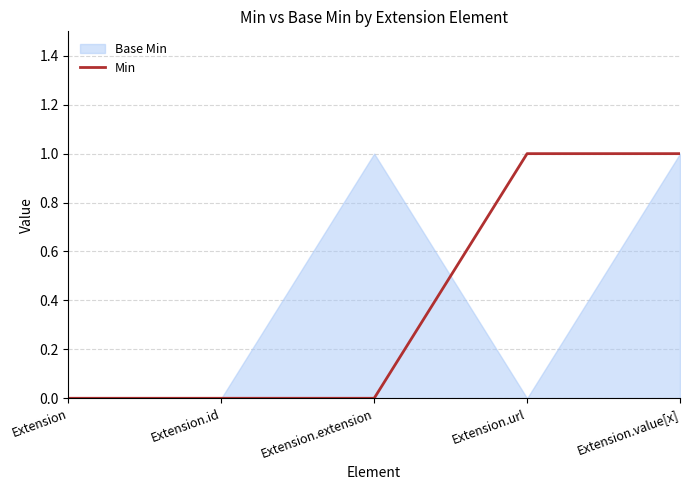

Which category has the highest value across all series?

Extension.url